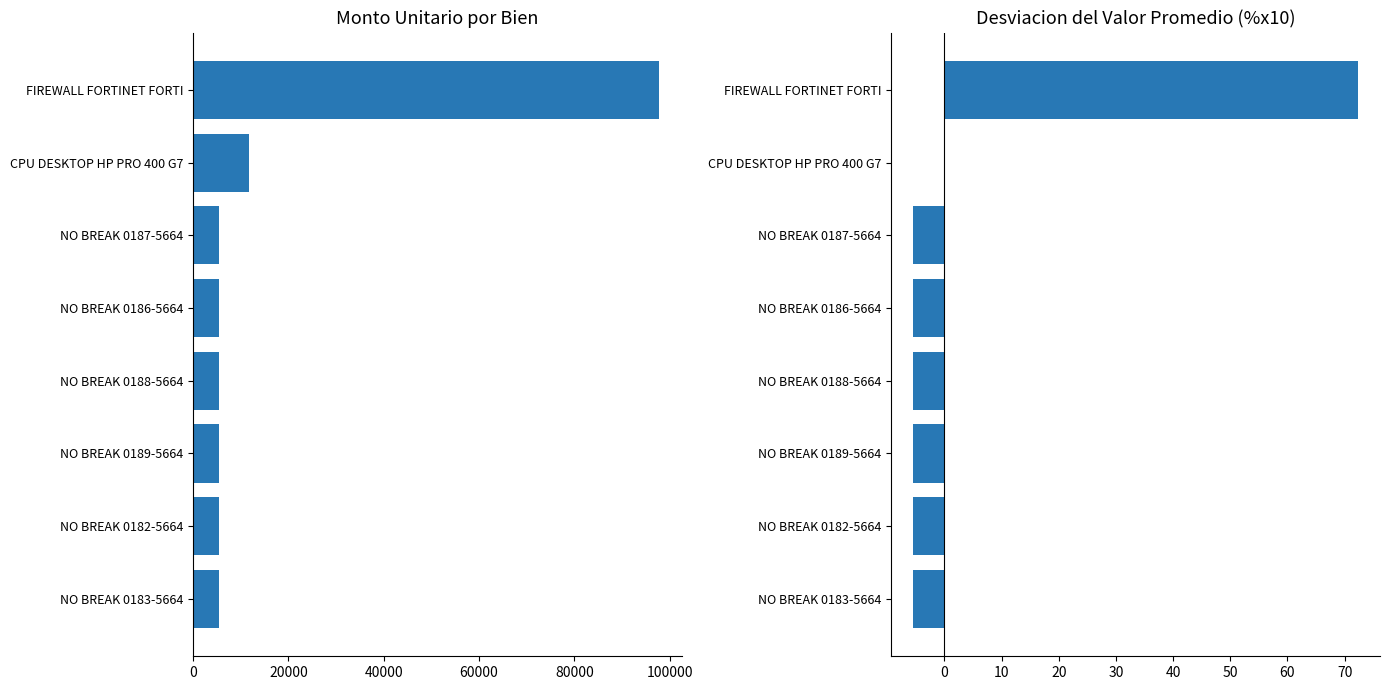

Reading left to right, list all the values displayed in this chart.

Monto unitario del bien: 97708.0	11750.0	5384.6	5384.6	5384.6	5384.6	5384.6	5384.6
Desviacion del promedio: 72.3	-0.1	-5.5	-5.5	-5.5	-5.5	-5.5	-5.5